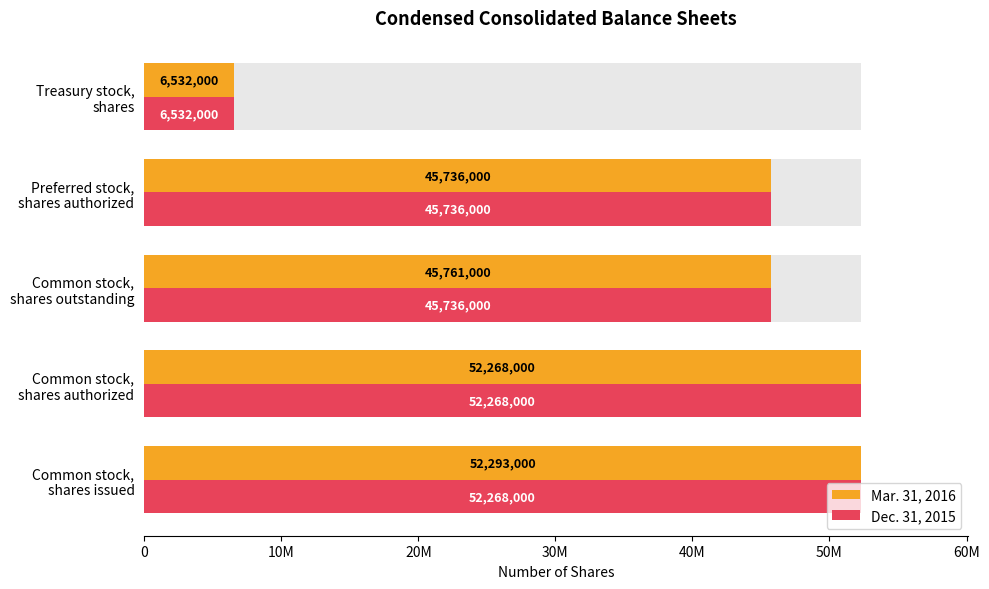

The value of Dec. 31, 2015 at Common stock, shares issued is 52268000. True or false?

True